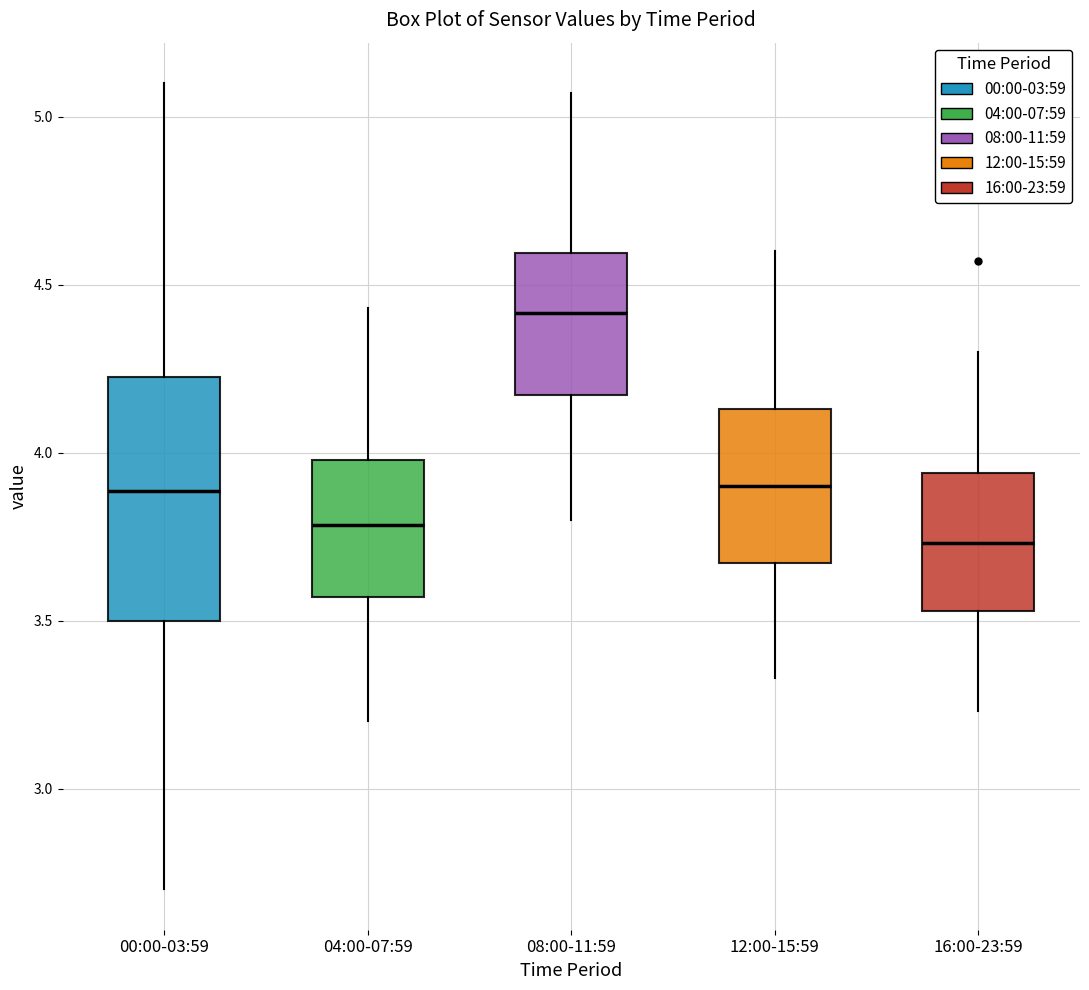

Where does the upper whisker of the box for 08:00-11:59 end on the y-axis? The values are not printed on the chart, so give them approximately, as read against the axis.

5.05